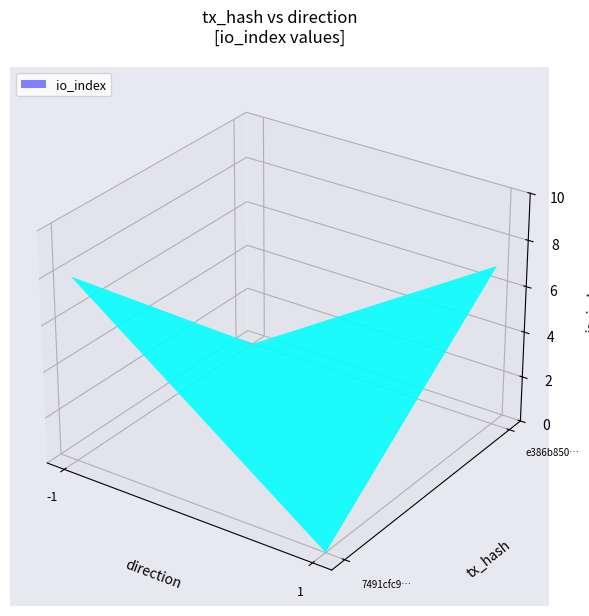

How many values in 7491cfc983519b68e37ac71d2a7573e4dc88440 are above zero?

1